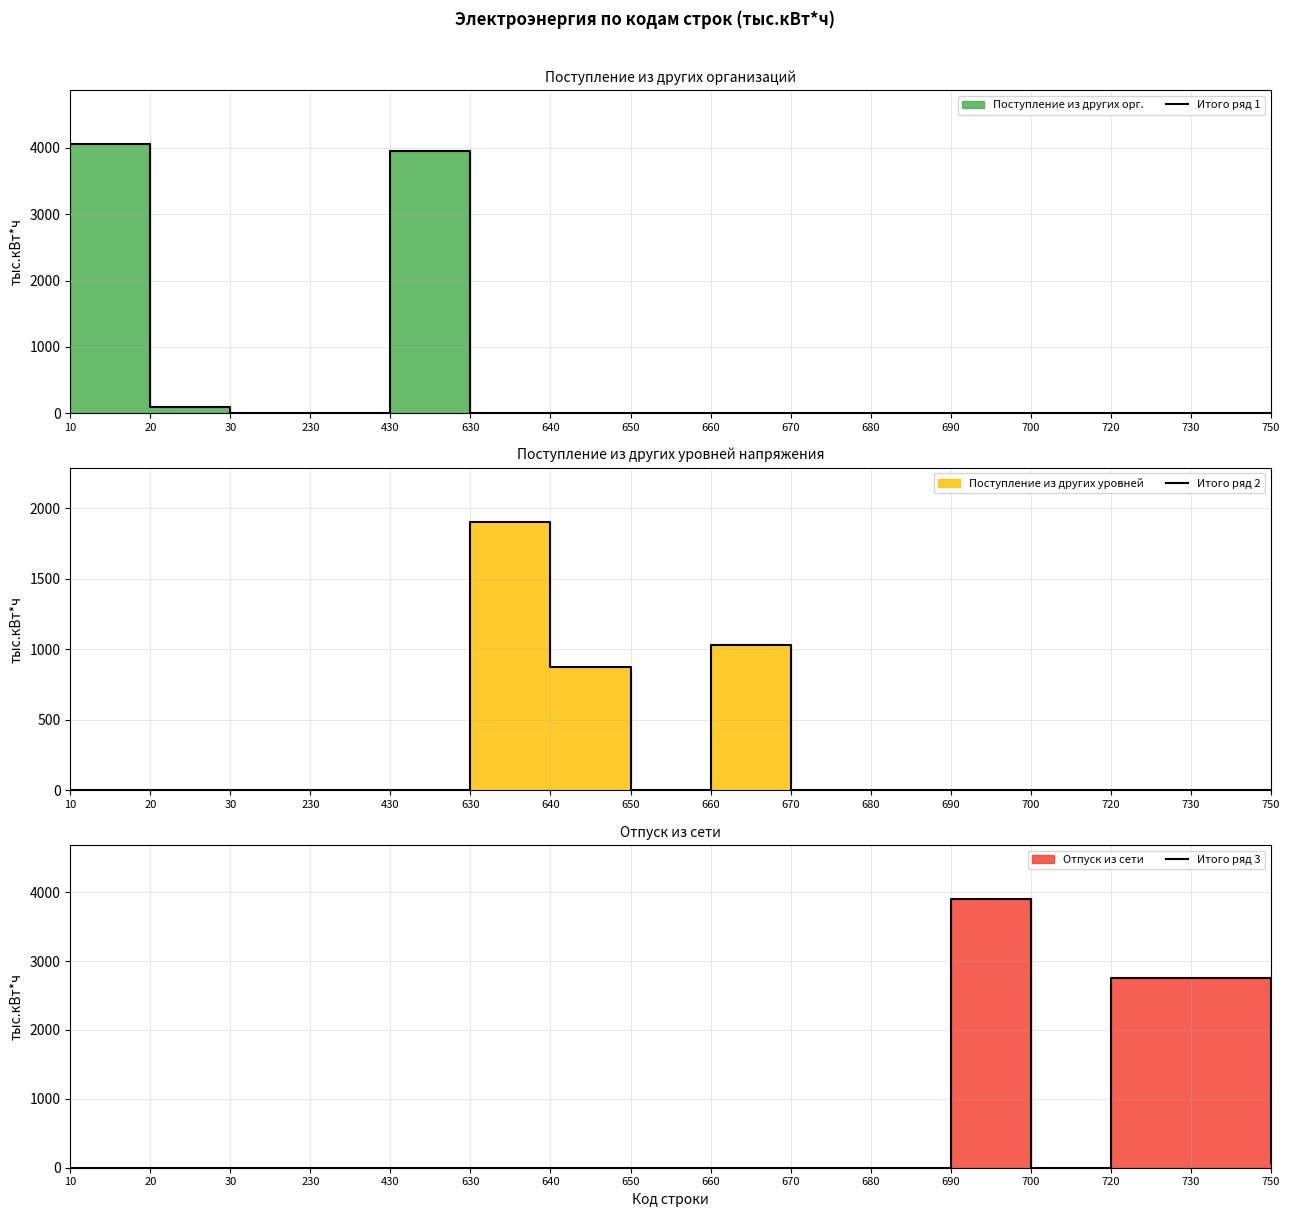

Rank the categories by Итого ряд 3 value from highest to lowest.

690, 720, 730, 750, 10, 20, 30, 230, 430, 630, 640, 650, 660, 670, 680, 700